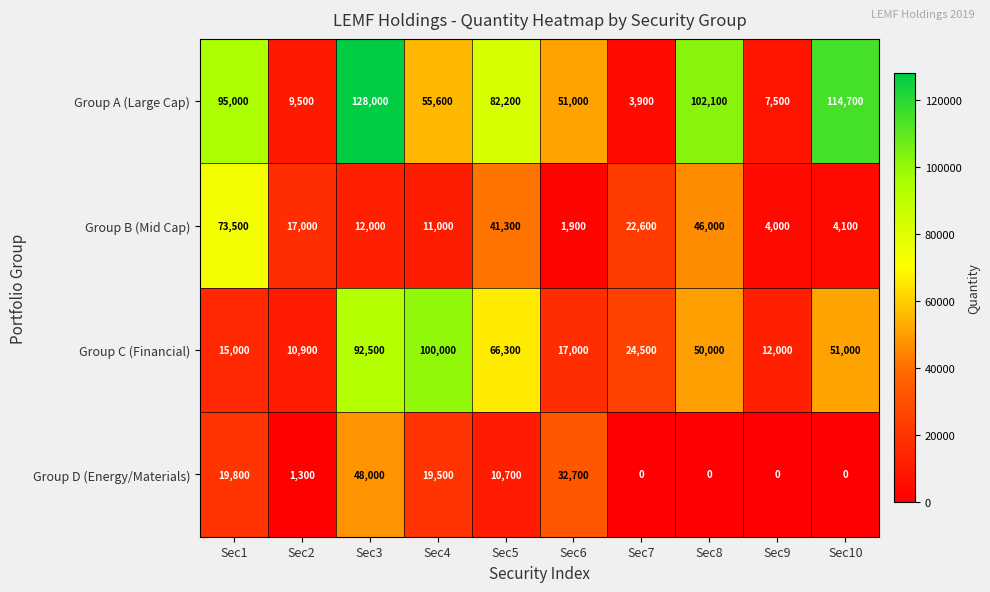

Which series has the largest total across all categories?

Group A (Large Cap)